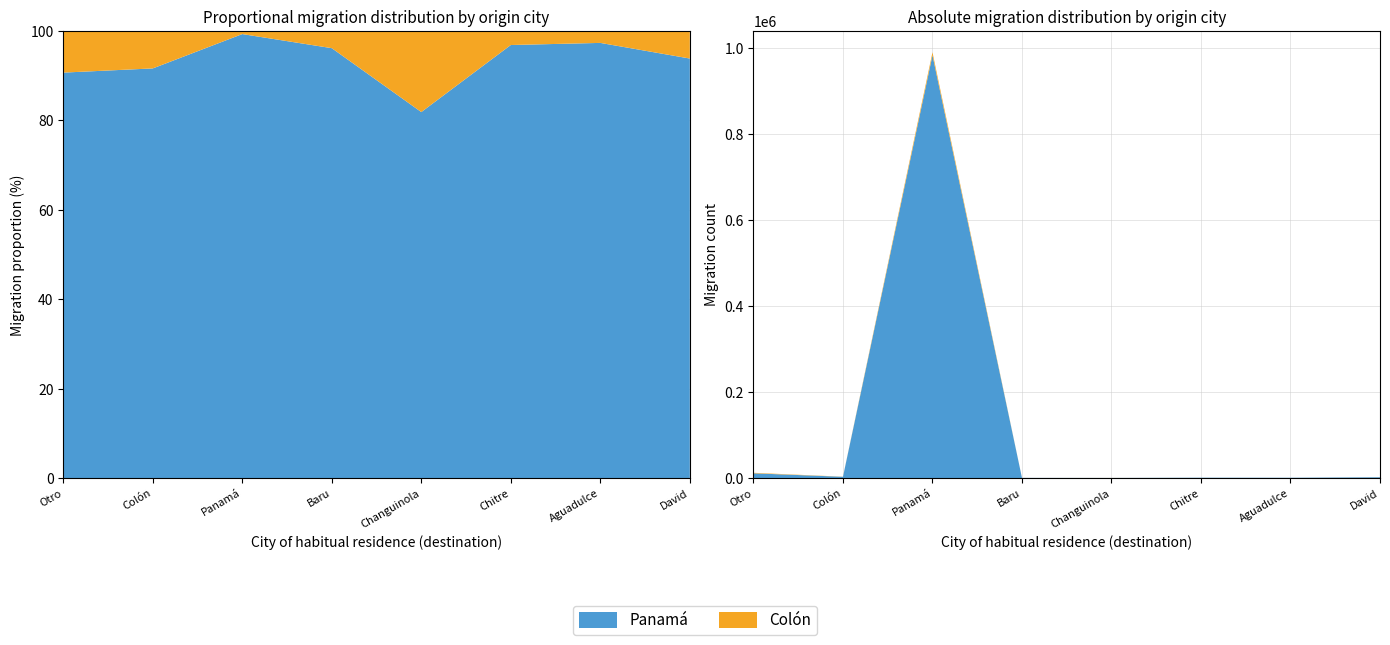

Reading right to left, transcribe all the data shown in this chart.

Panamá: 1918	766	864	334	450	982612	2976	11122
Colón: 126	21	28	74	18	6877	272	1142